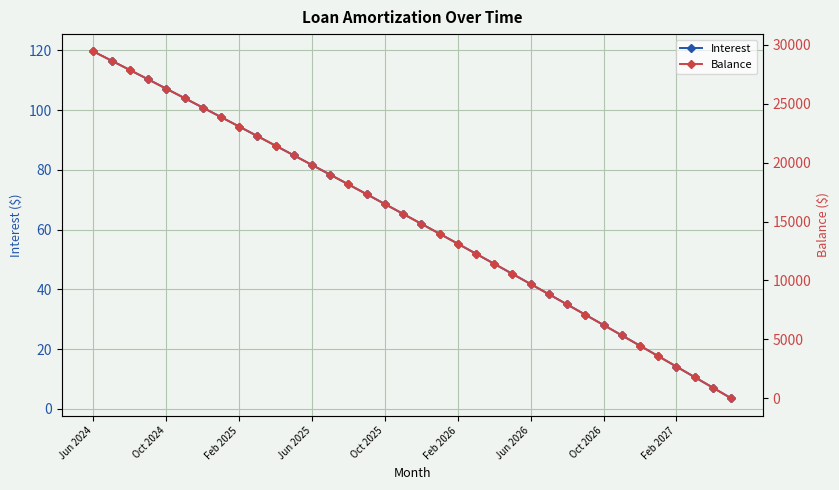

True or false: Balance has a value of 29445.0 at Jun 2024.

True